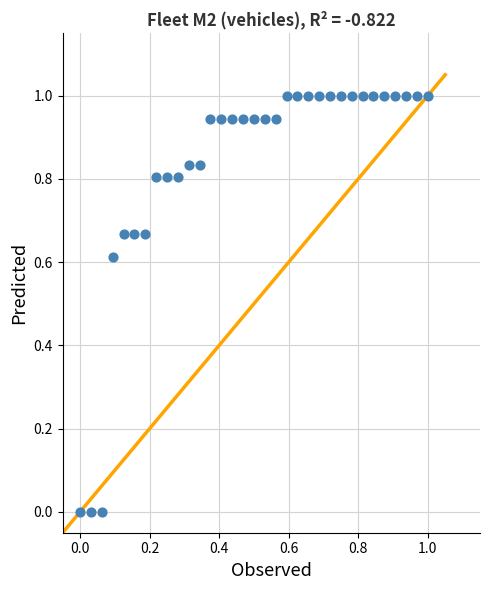

What is the range of X values (max minus min)?

1.0